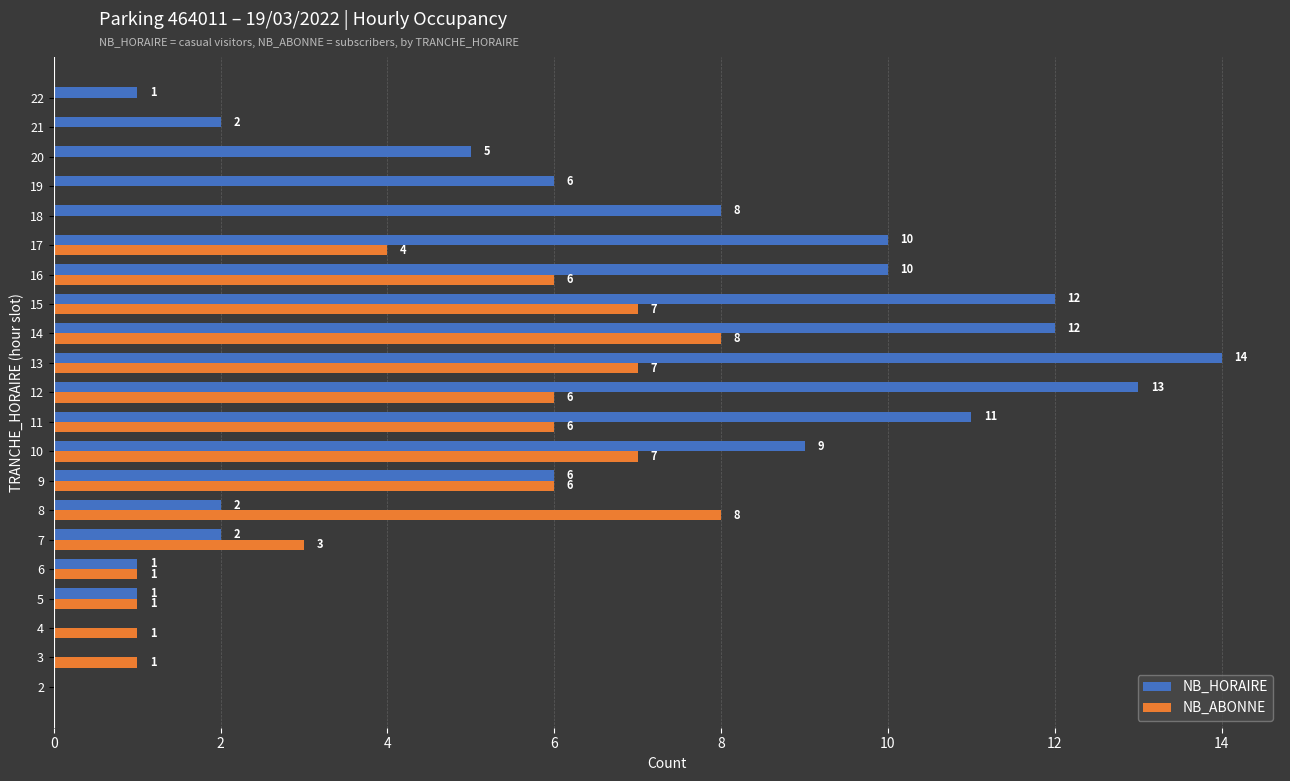

At which category is the sum across all series the highest?

13